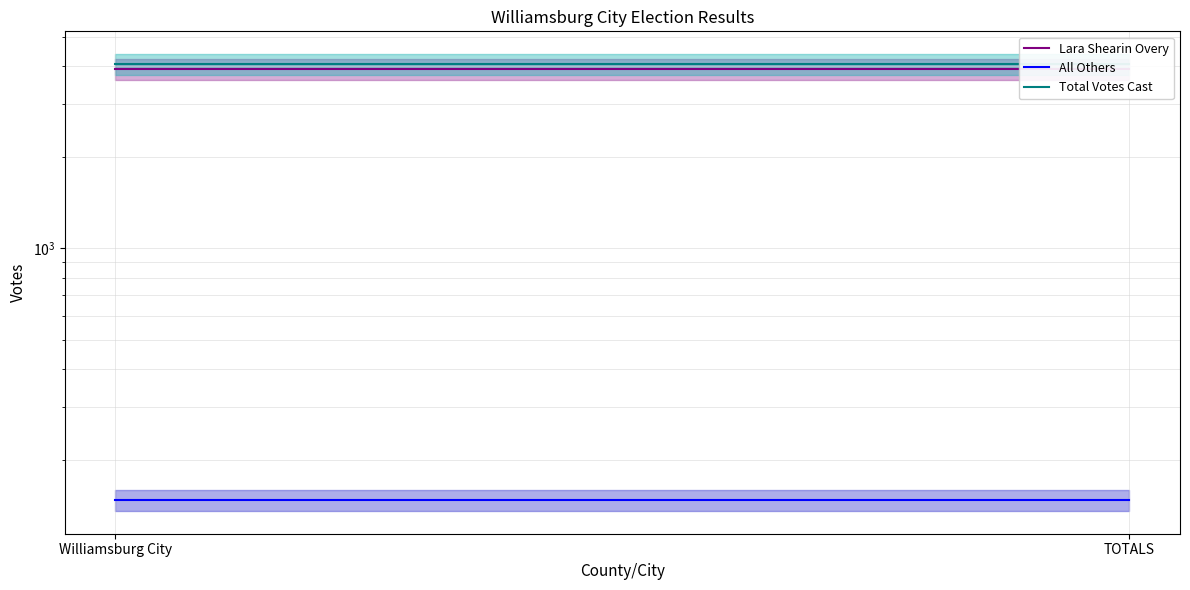

At which category does the chart reach its minimum across all series?

Williamsburg City